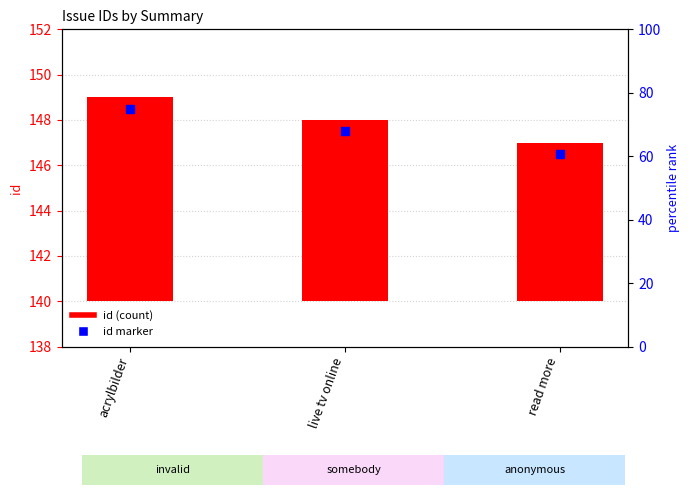

What is the total value across all series at live tv online?

155.5